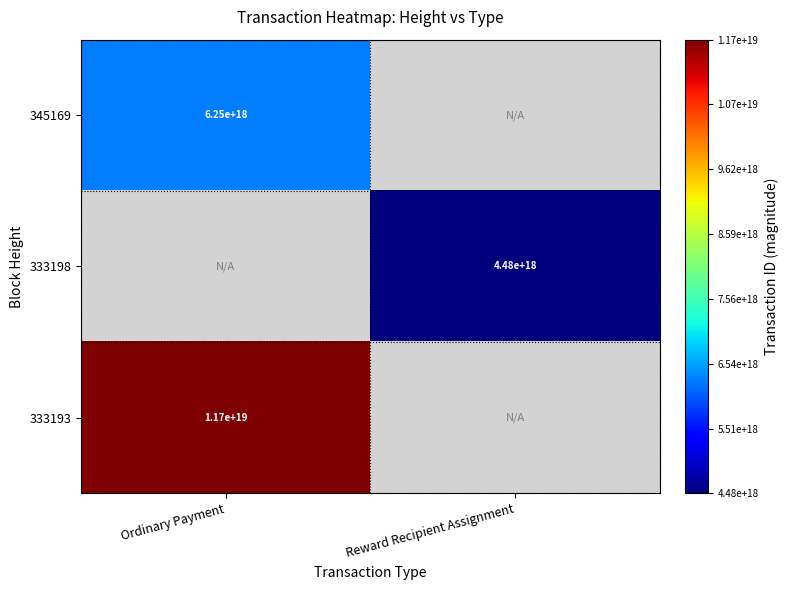

The value of 333198 at Reward Recipient Assignment is 4480000000000000000. True or false?

True